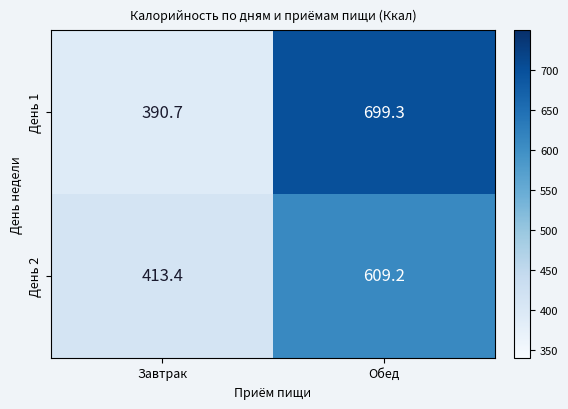

The День 2 series shows 609.2 at Обед. True or false?

True